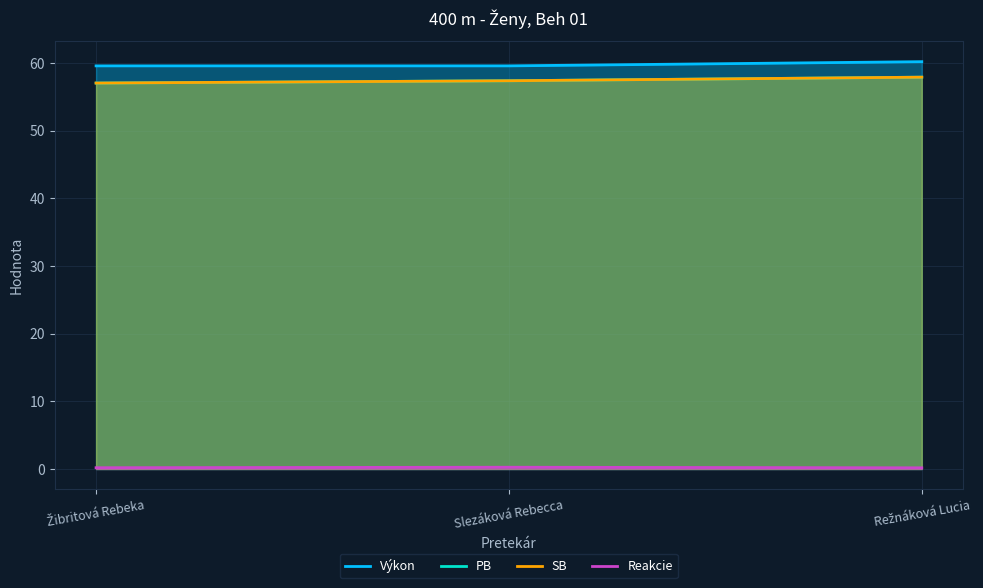

True or false: SB has a value of 57.4 at Slezáková Rebecca.

True